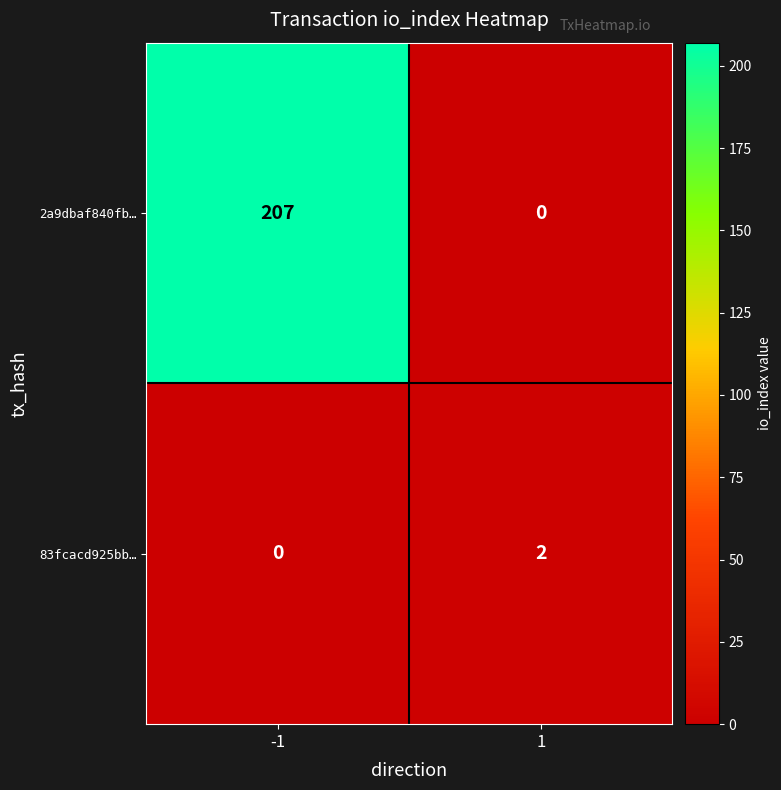

The 2a9dbaf840fb… series shows 0 at 1. True or false?

True